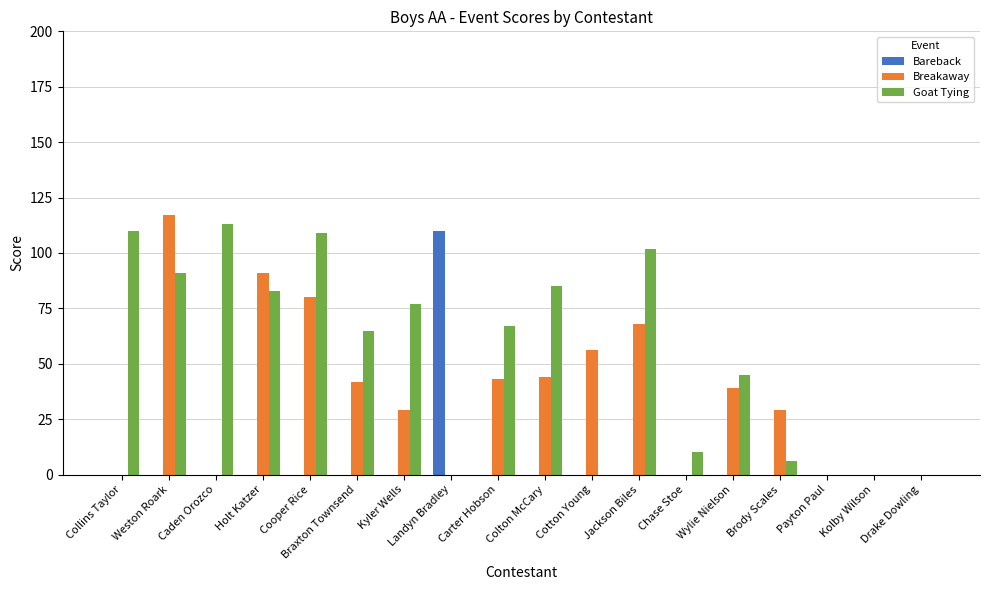

Are the bars grouped side by side (vs. stacked)?

Yes